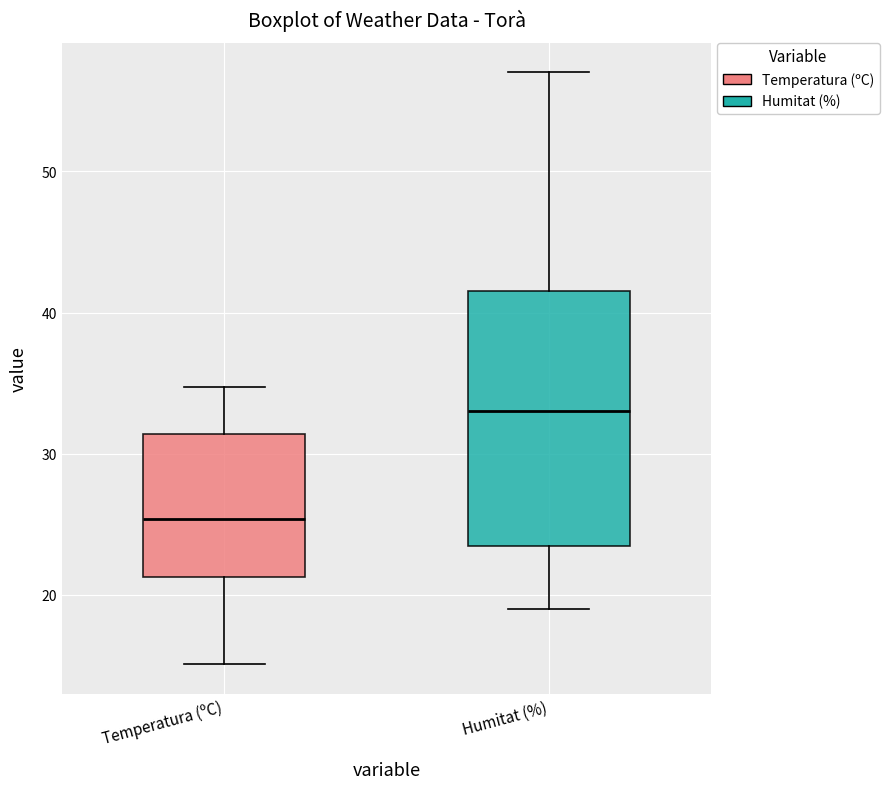

Reading left to right, transcribe this box plot: for each box, give where its median line is, the range the box spans, and where its two whiskers end, as read against the y-axis. The values are not printed on the chart, so give them approximately, as read against the axis.

Temperatura (ºC): median 25, box 21 to 31, whiskers 15 to 35
Humitat (%): median 33, box 24 to 42, whiskers 19 to 57